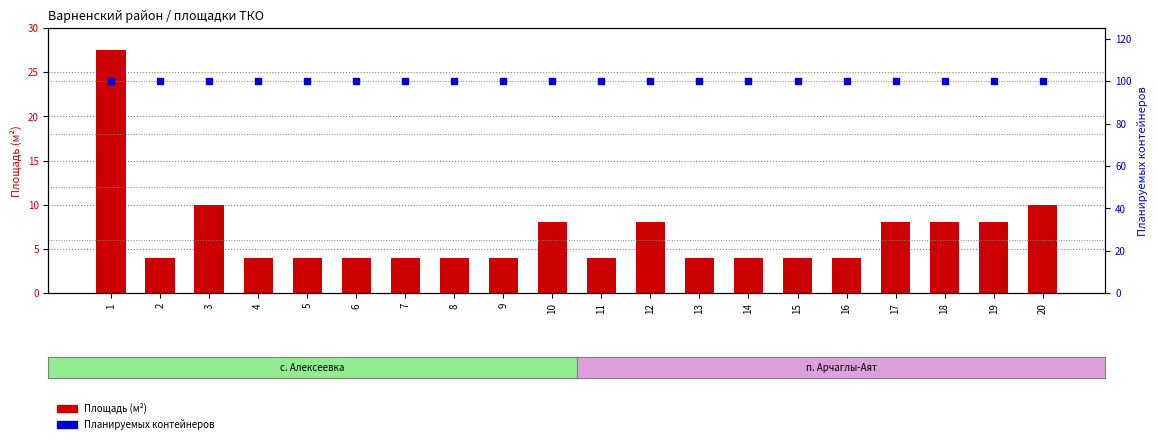

At which category is the sum across all series the highest?

1